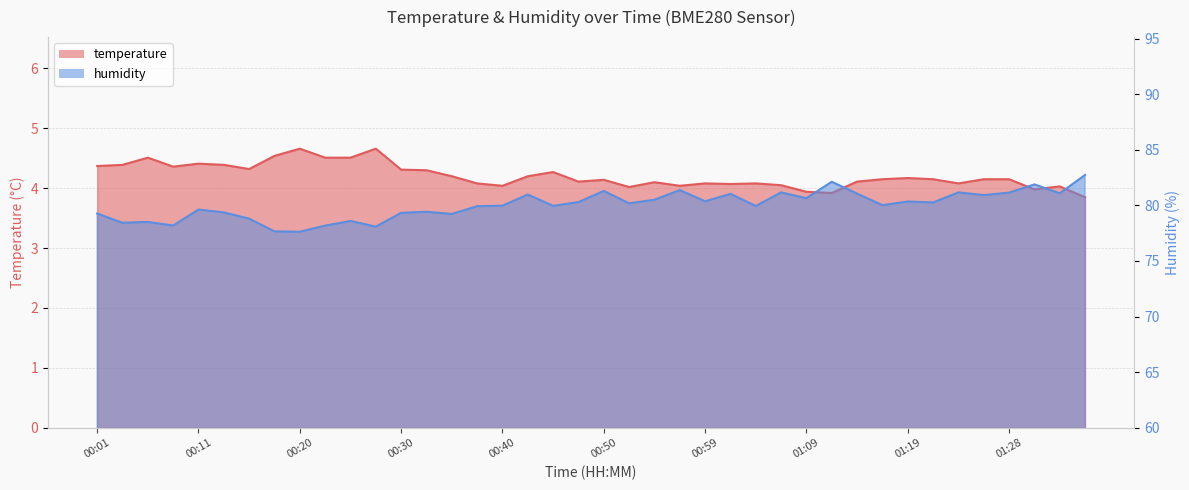

True or false: humidity and temperature intersect in this chart.

False